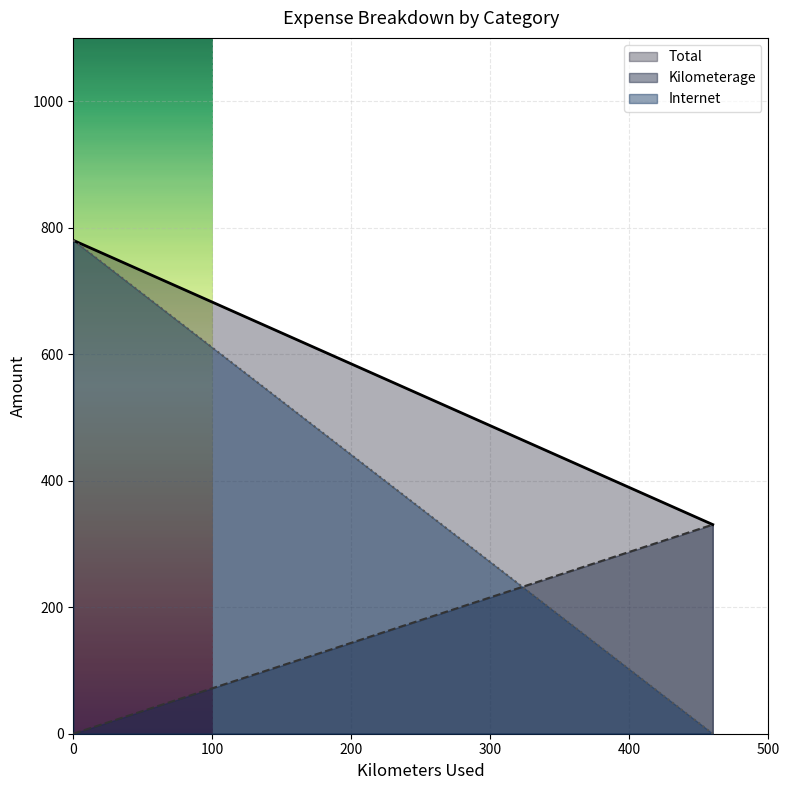

What is the maximum value shown in the chart?

780.0